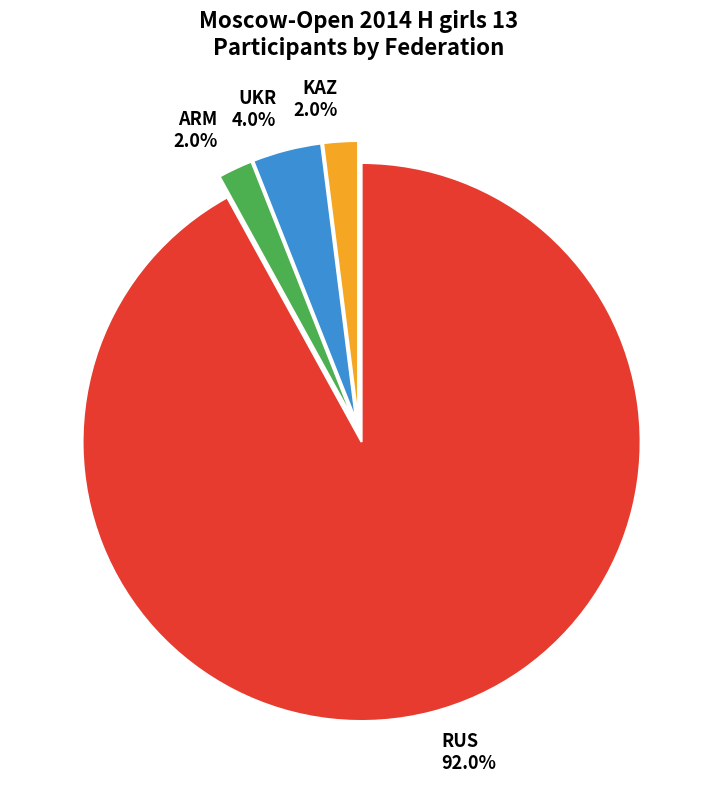

Approximately how many times larger is the value at RUS compared to ARM?

46.0